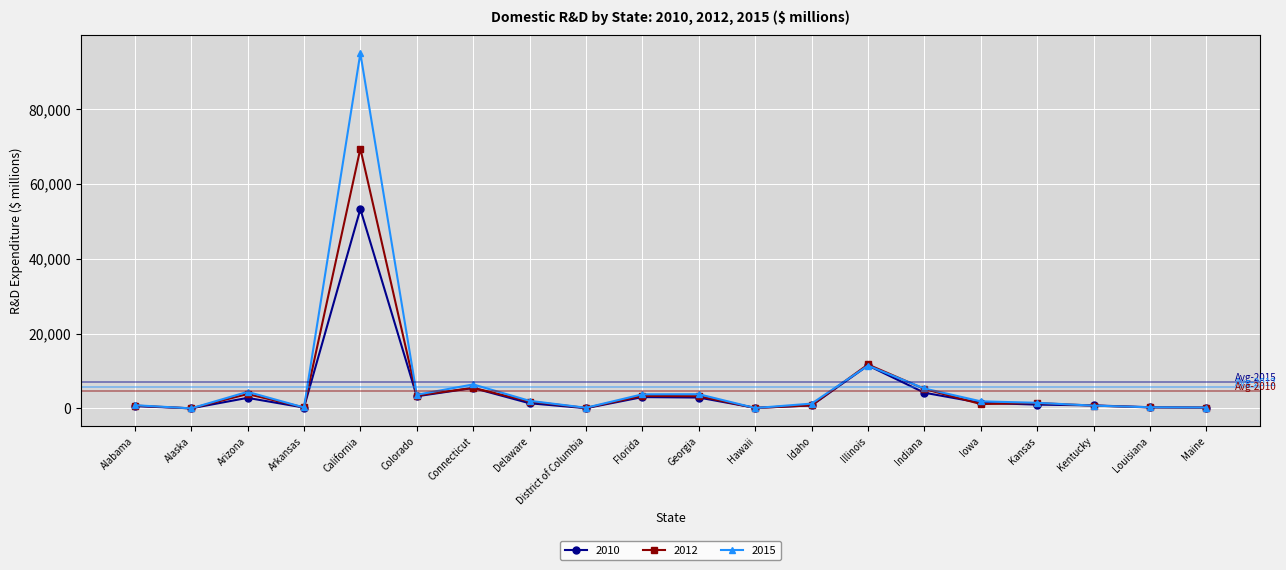

Where is the first local maximum for 2012?

Arizona